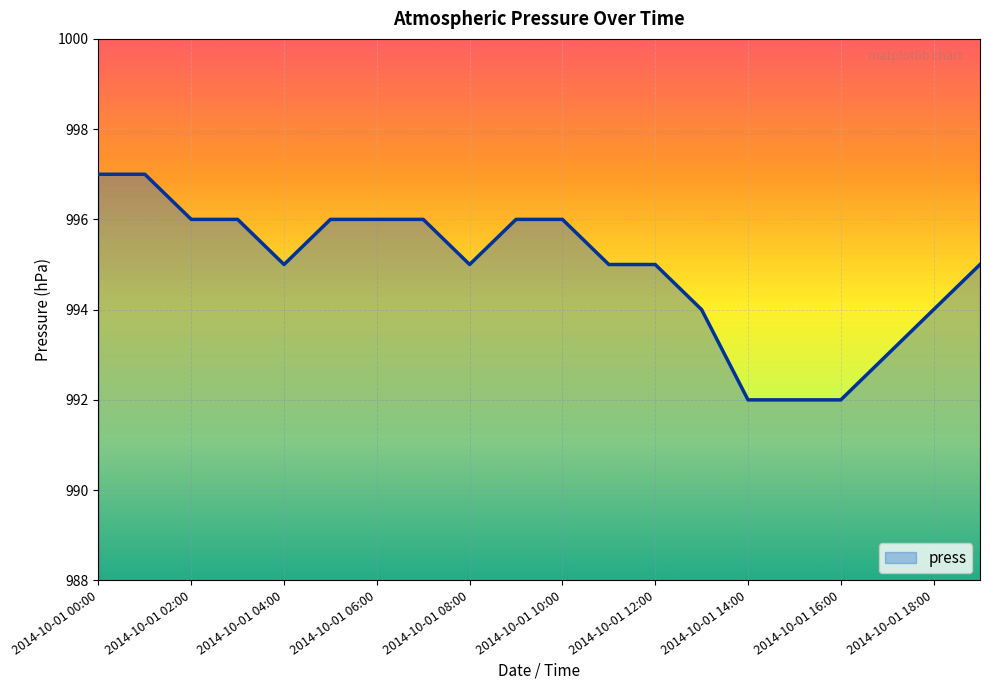

What is the maximum value shown in the chart?

997